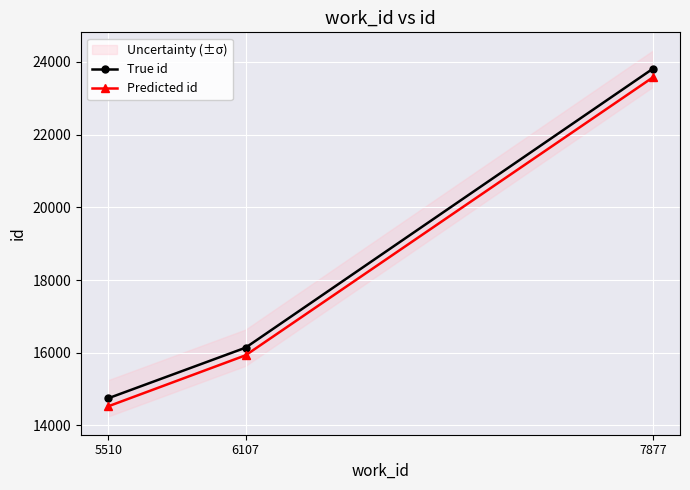

Count the number of categories in the chart.

3